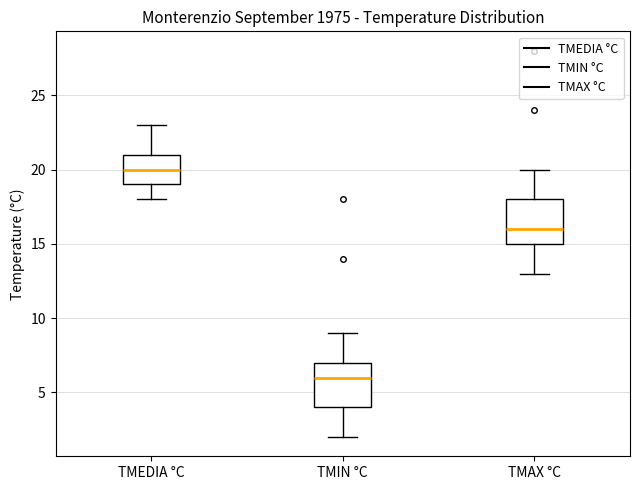

Where is the upper edge of the box for TMIN °C on the y-axis? The values are not printed on the chart, so give them approximately, as read against the axis.

7